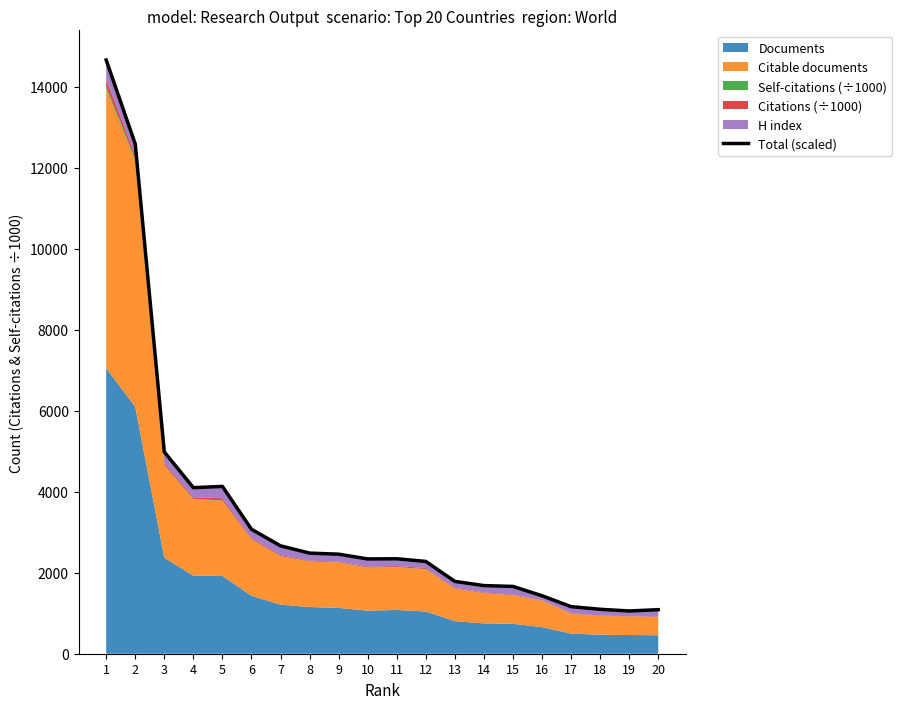

What is the sum of all values?

69070.5